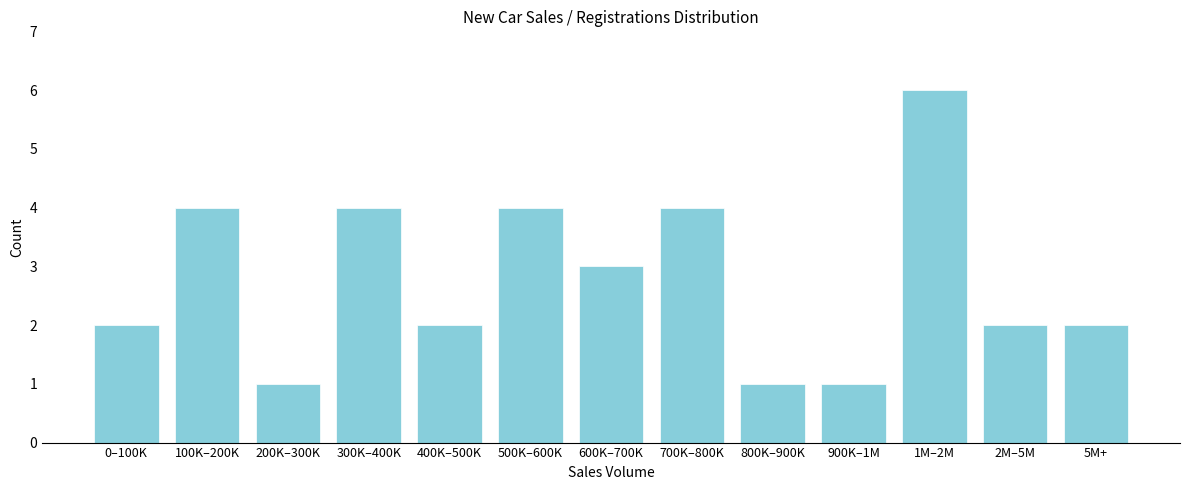

Reading left to right, transcribe all the data shown in this chart.

0–100K=2	100K–200K=4	200K–300K=1	300K–400K=4	400K–500K=2	500K–600K=4	600K–700K=3	700K–800K=4	800K–900K=1	900K–1M=1	1M–2M=6	2M–5M=2	5M+=2